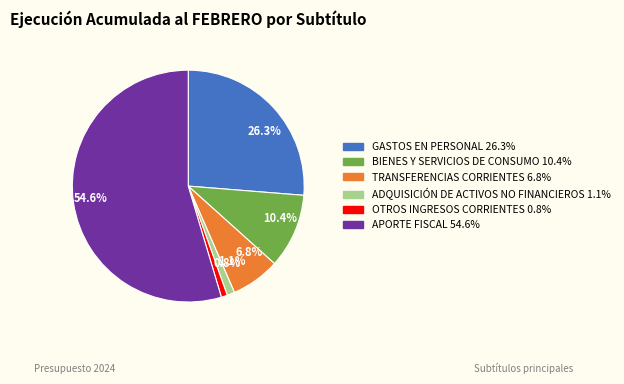

How many segments does this pie chart have?

6